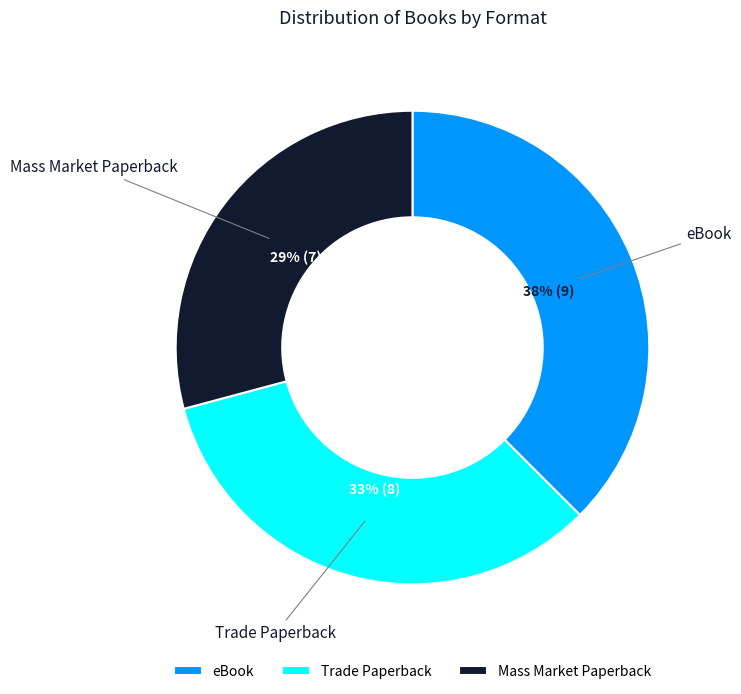

Approximately how many times larger is the value at Trade Paperback compared to eBook?

0.9